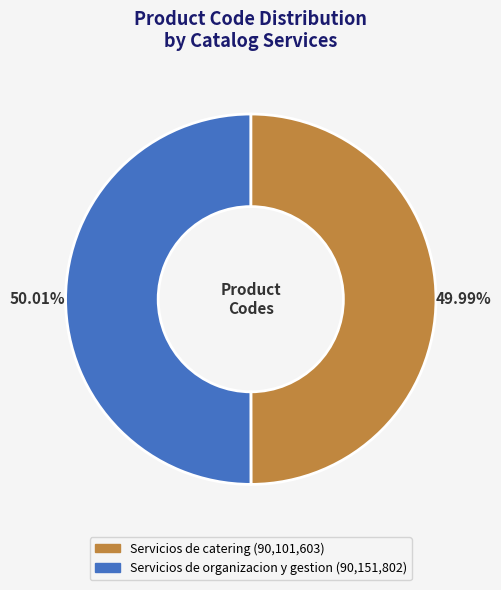

Is it true that Servicios de organizacion y gestion is 56% of the pie?

False